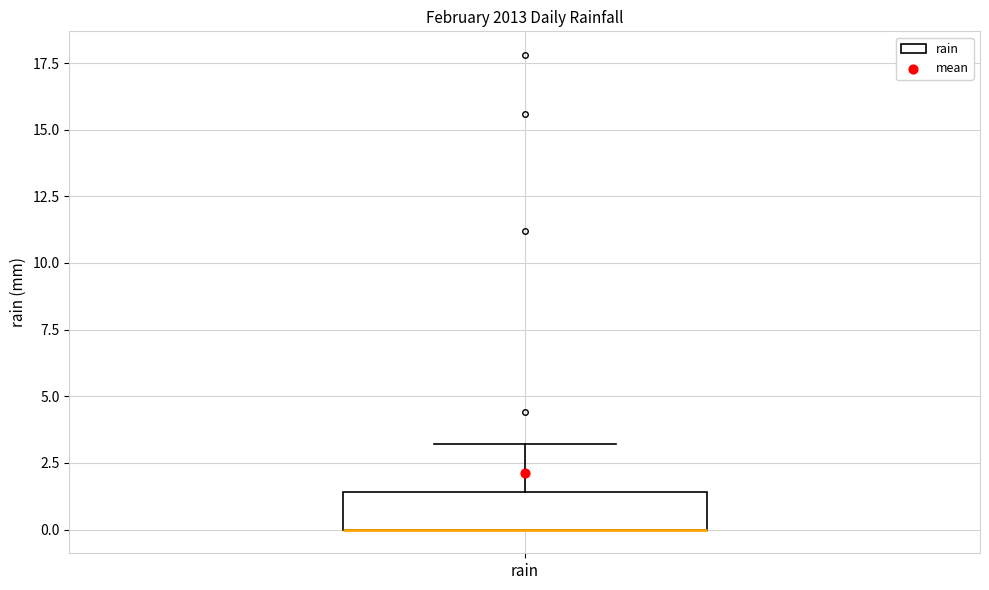

Where is the lower edge of the box for rain on the y-axis? The values are not printed on the chart, so give them approximately, as read against the axis.

0.0